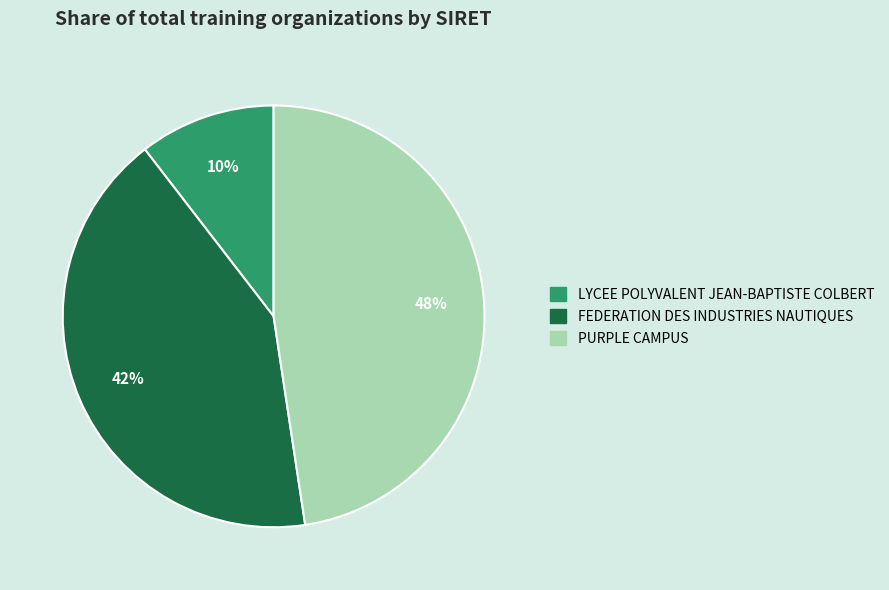

To the nearest percent, what is the average slice percentage?

33%